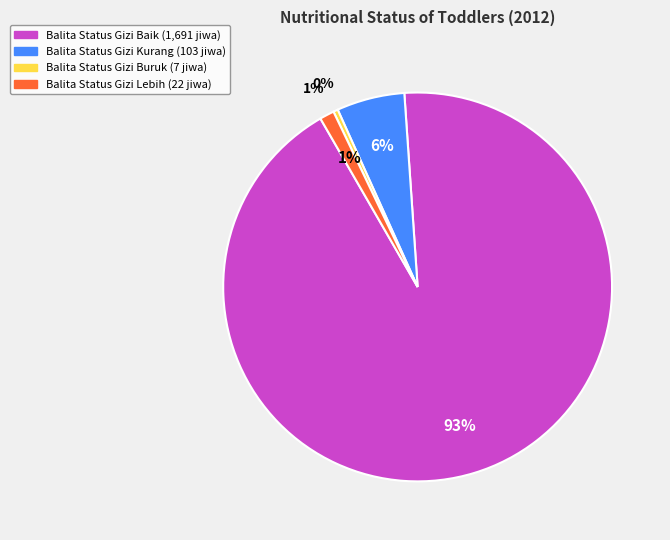

Which category has the smallest portion of the pie?

Balita Dengan Status Gizi Buruk